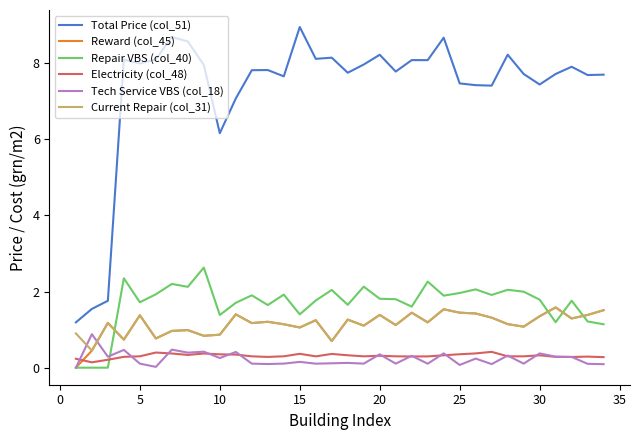

True or false: Total Price (col_51) and Reward (col_45) intersect in this chart.

False